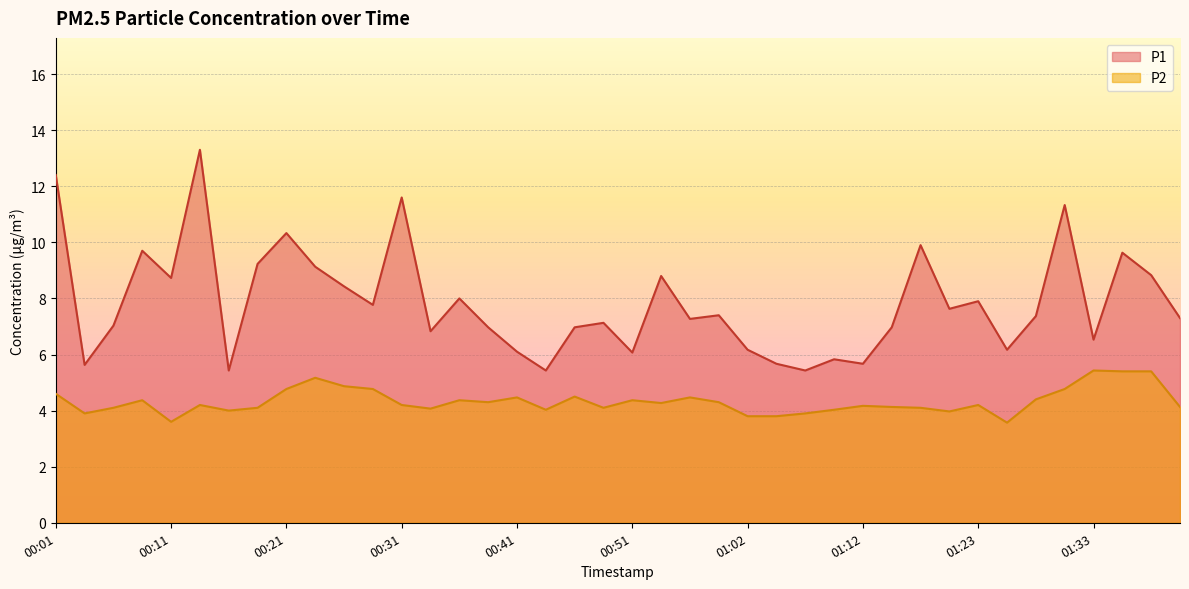

Where is the first local maximum for P2?

00:09